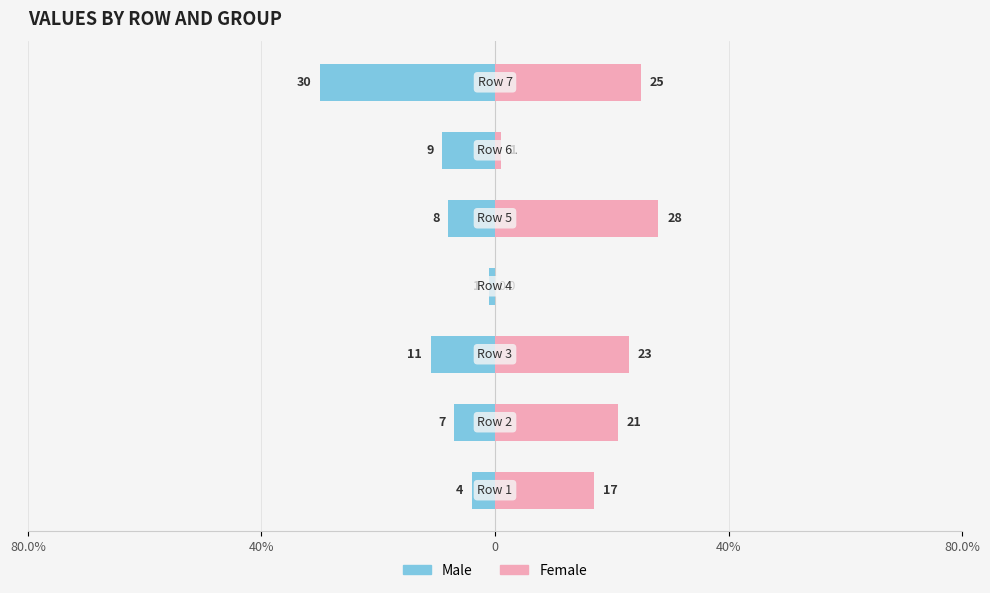

At how many categories does at least one series exceed -6?

7